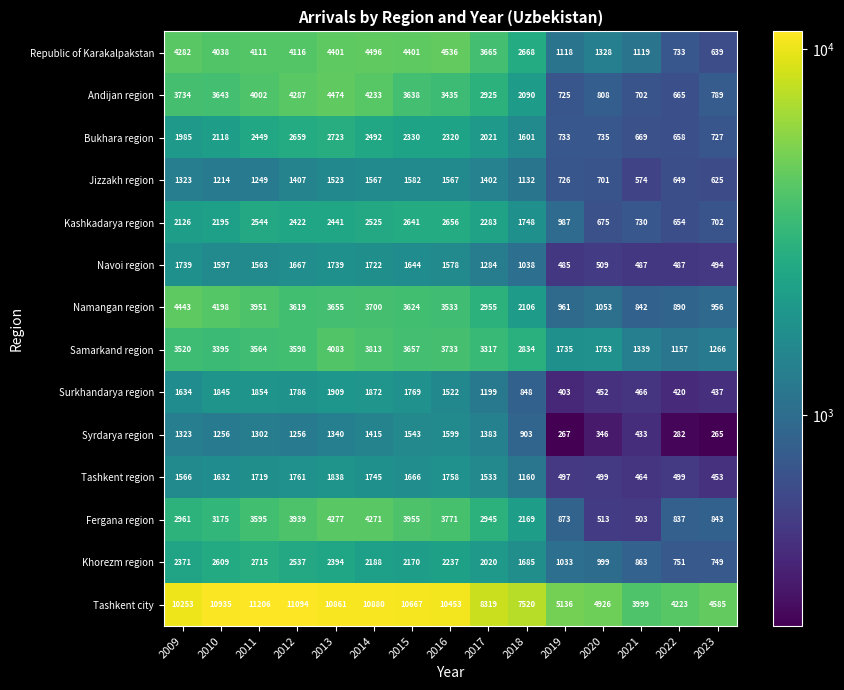

Is it true that Khorezm region equals 1237 at 2011?

False